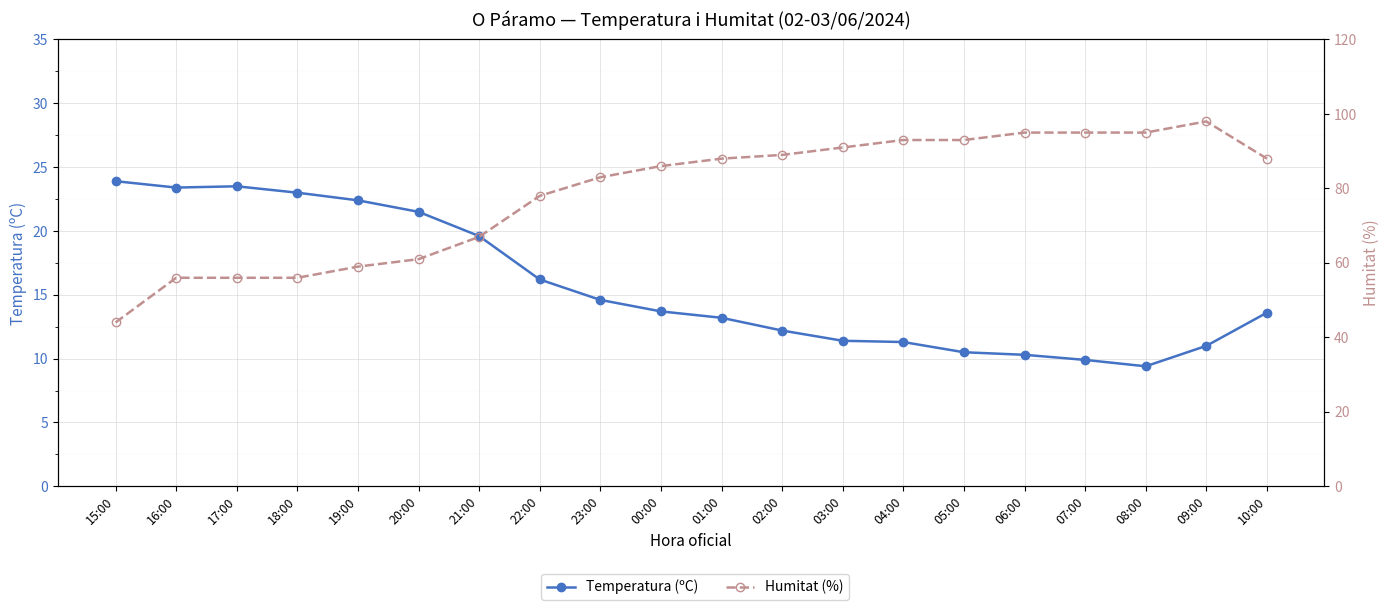

What is the spread (max minus min) of values at 01:00?

74.8